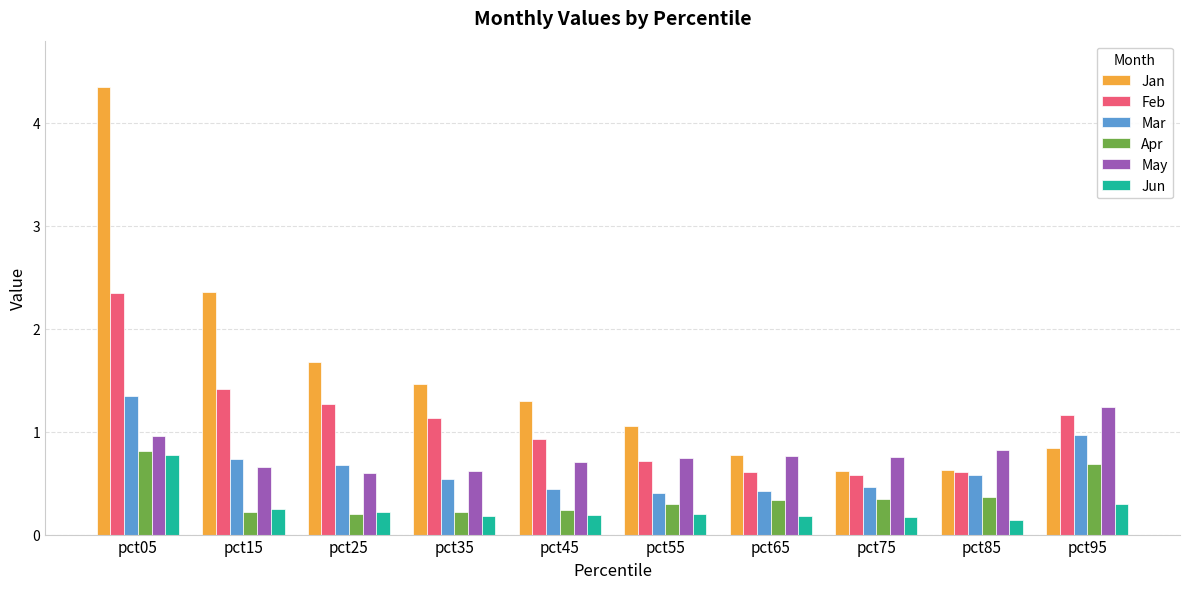

Is it true that Jun equals 0.2 at pct65?

True